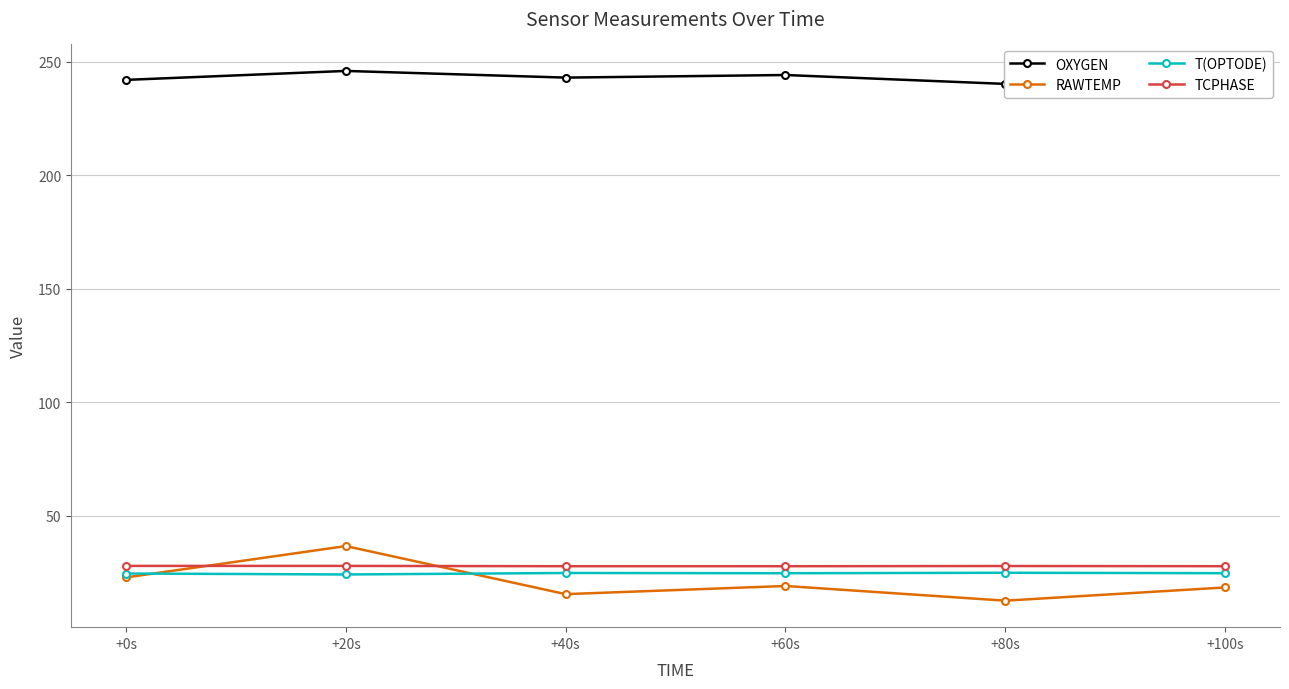

What is the sum of the RAWTEMP values at +80s and +0s?

35.2